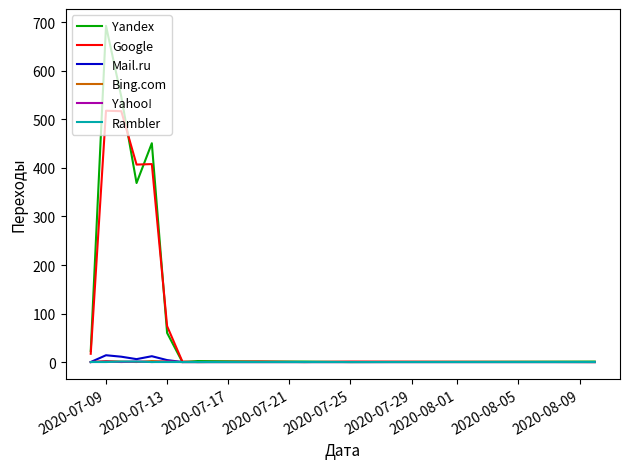

Which series has the largest range (max minus min)?

Yandex